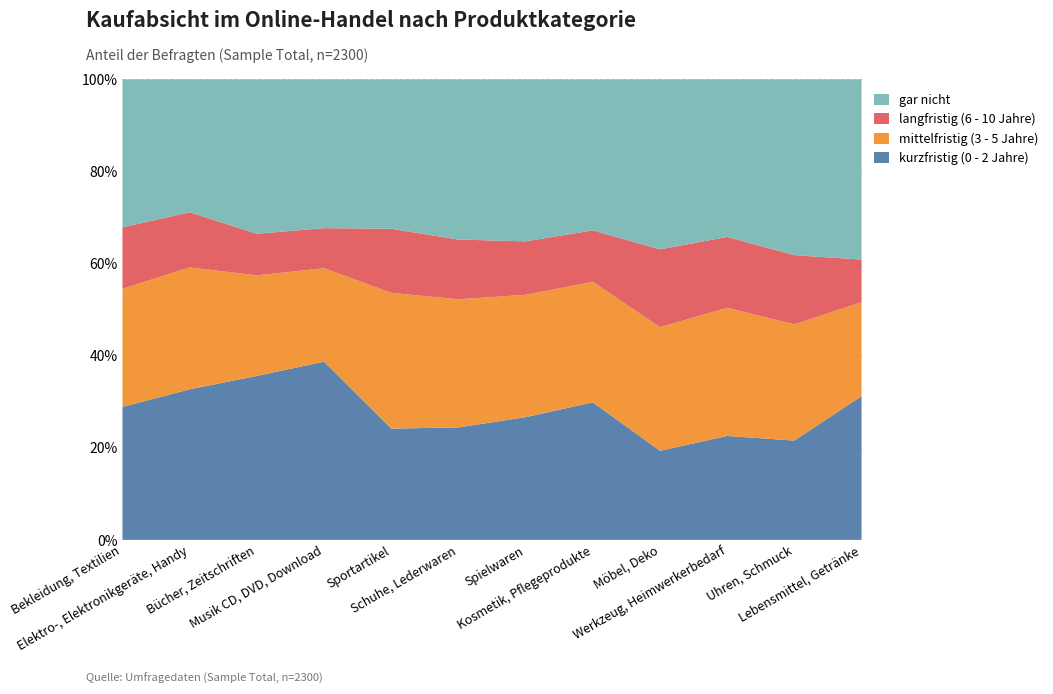

Reading right to left, list all the values displayed in this chart.

kurzfristig (0 - 2 Jahre): Lebensmittel, Getränke=0.3	Uhren, Schmuck=0.2	Werkzeug, Heimwerkerbedarf=0.2	Möbel, Deko=0.2	Kosmetik, Pflegeprodukte=0.3	Spielwaren=0.3	Schuhe, Lederwaren=0.2	Sportartikel=0.2	Musik CD, DVD, Download=0.4	Bücher, Zeitschriften=0.4	Elektro-, Elektronikgeräte, Handy=0.3	Bekleidung, Textilien=0.3
mittelfristig (3 - 5 Jahre): Lebensmittel, Getränke=0.2	Uhren, Schmuck=0.3	Werkzeug, Heimwerkerbedarf=0.3	Möbel, Deko=0.3	Kosmetik, Pflegeprodukte=0.3	Spielwaren=0.3	Schuhe, Lederwaren=0.3	Sportartikel=0.3	Musik CD, DVD, Download=0.2	Bücher, Zeitschriften=0.2	Elektro-, Elektronikgeräte, Handy=0.3	Bekleidung, Textilien=0.3
langfristig (6 - 10 Jahre): Lebensmittel, Getränke=0.1	Uhren, Schmuck=0.2	Werkzeug, Heimwerkerbedarf=0.2	Möbel, Deko=0.2	Kosmetik, Pflegeprodukte=0.1	Spielwaren=0.1	Schuhe, Lederwaren=0.1	Sportartikel=0.1	Musik CD, DVD, Download=0.1	Bücher, Zeitschriften=0.1	Elektro-, Elektronikgeräte, Handy=0.1	Bekleidung, Textilien=0.1
gar nicht: Lebensmittel, Getränke=0.4	Uhren, Schmuck=0.4	Werkzeug, Heimwerkerbedarf=0.3	Möbel, Deko=0.4	Kosmetik, Pflegeprodukte=0.3	Spielwaren=0.4	Schuhe, Lederwaren=0.3	Sportartikel=0.3	Musik CD, DVD, Download=0.3	Bücher, Zeitschriften=0.3	Elektro-, Elektronikgeräte, Handy=0.3	Bekleidung, Textilien=0.3